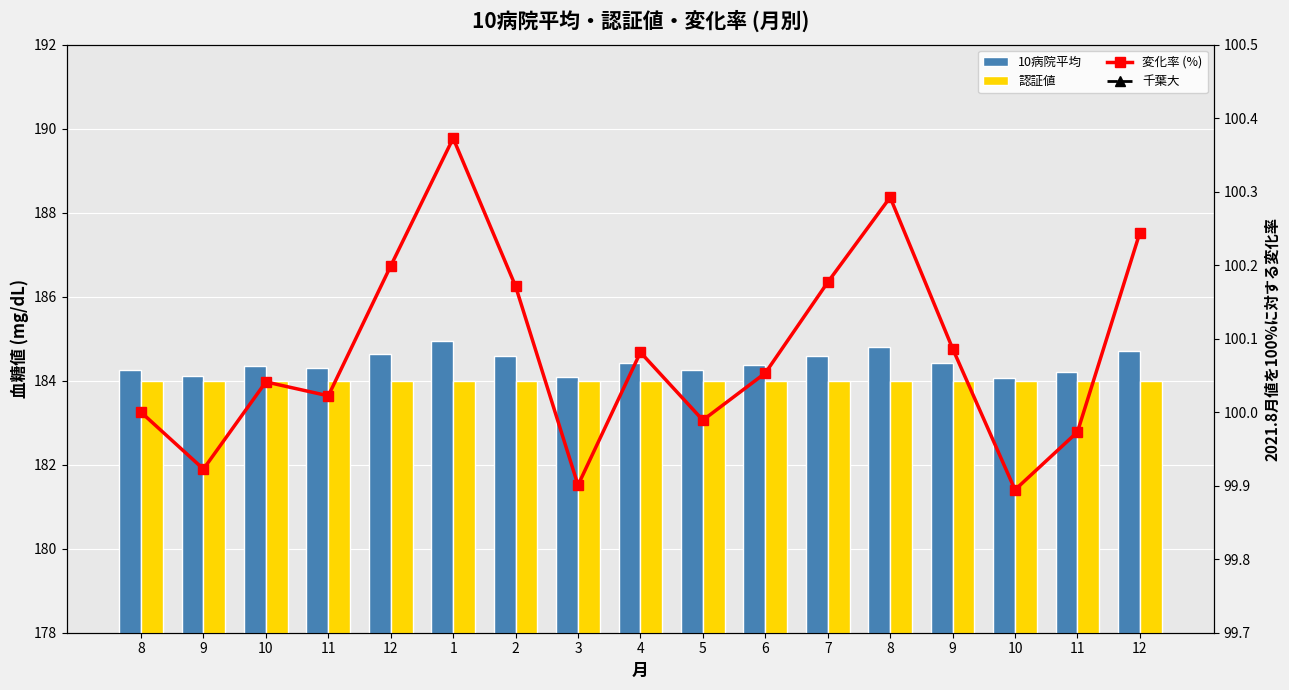

Between 2 and 4, which series saw the biggest shift?

10病院平均